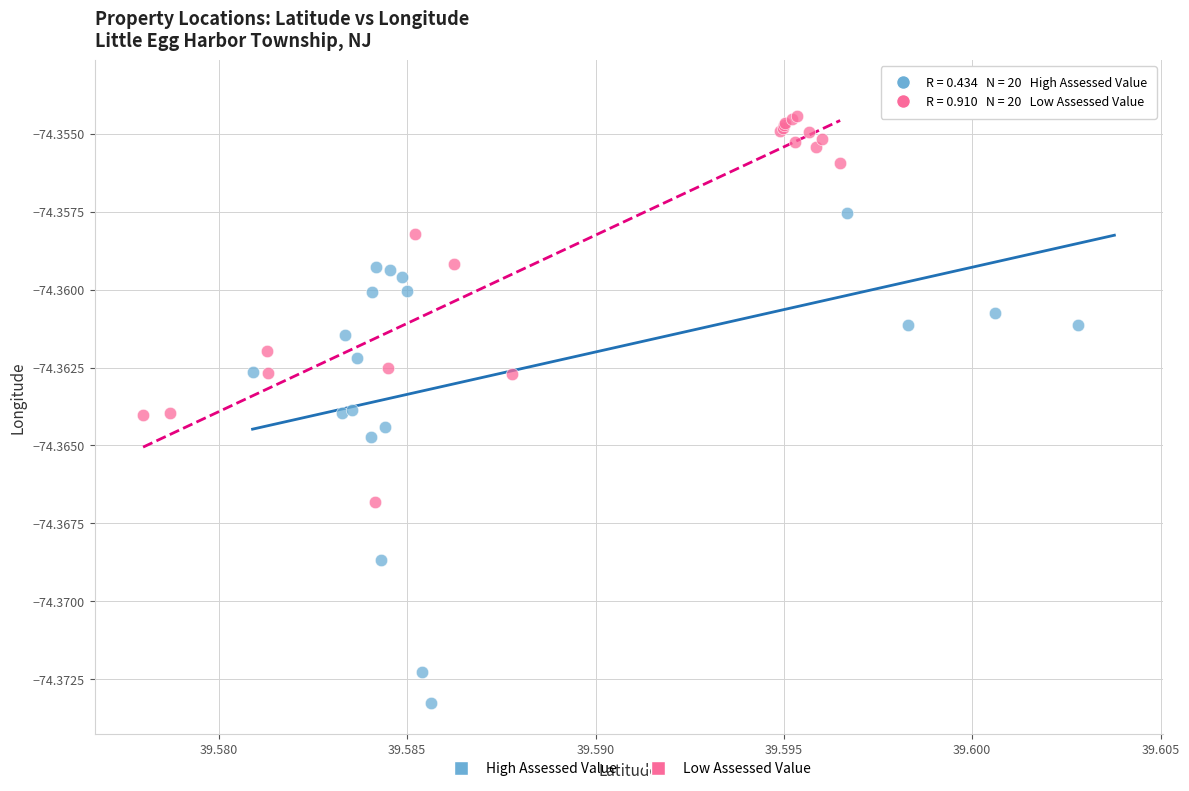

Which series has the largest Y range (max minus min)?

High Assessed Value